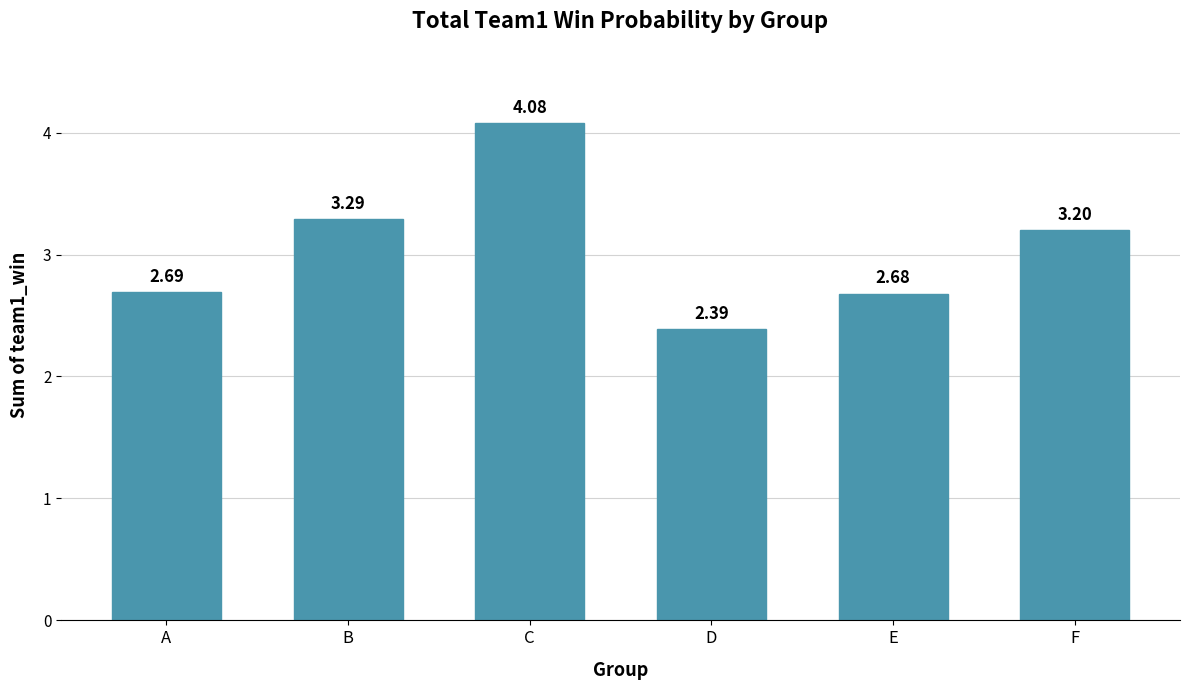

The value at E is 3.5. True or false?

False